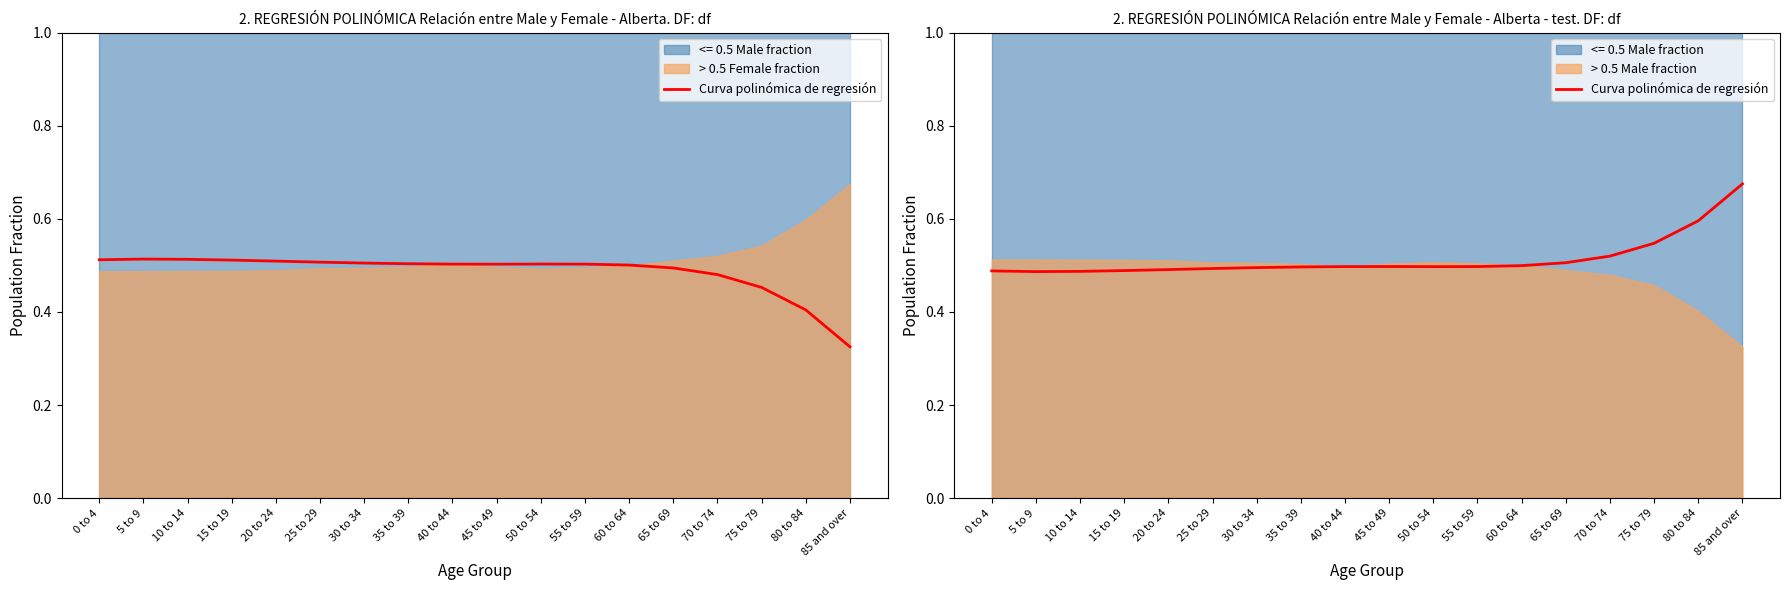

What is the label of the 16th point from the left?

75 to 79